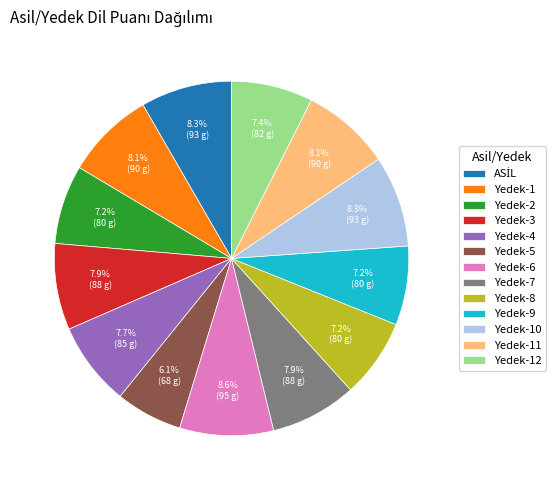

To the nearest percent, what portion does Yedek-4 represent?

8%